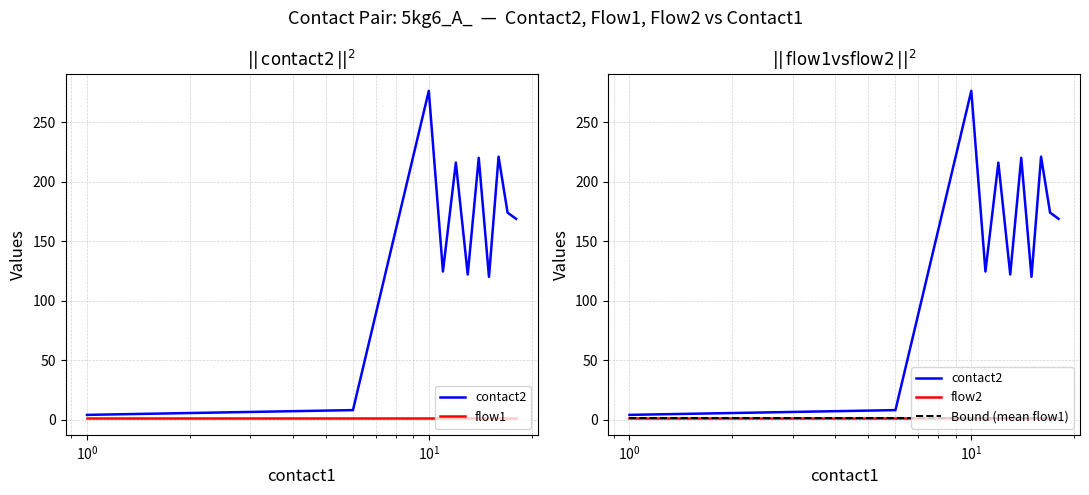

How many distinct data groups are displayed?

4